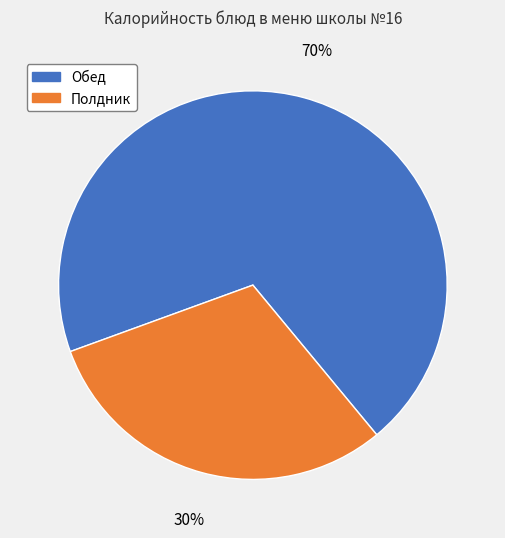

Which slice is the smallest?

Полдник